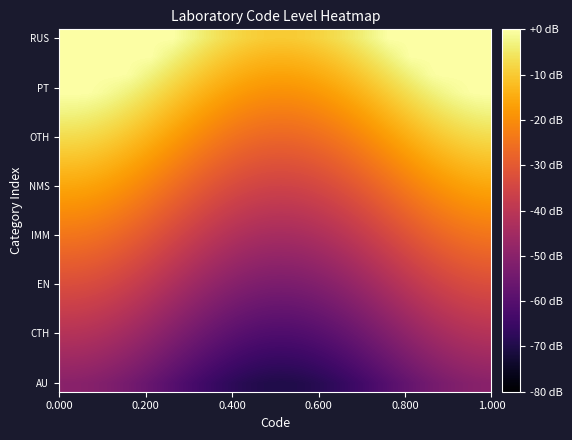

How many categories are shown in the chart?

40